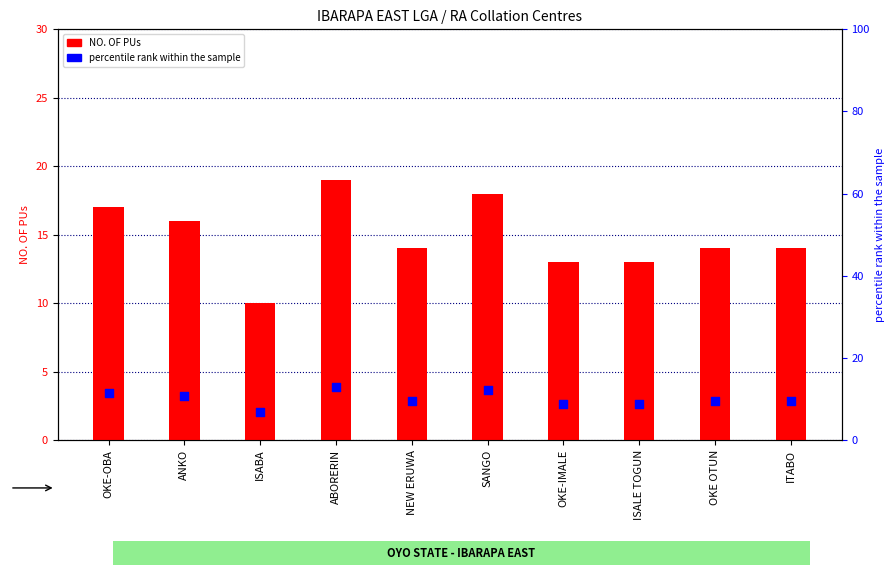

Which series has the widest spread of Y values?

NO. OF PUs